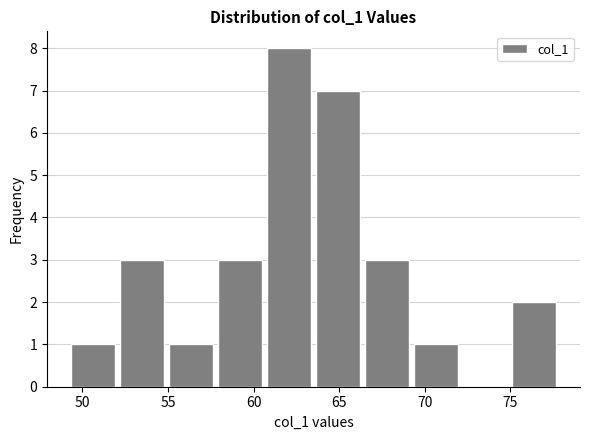

Which range on the x-axis has the tallest bar?

60.5 to 63.5